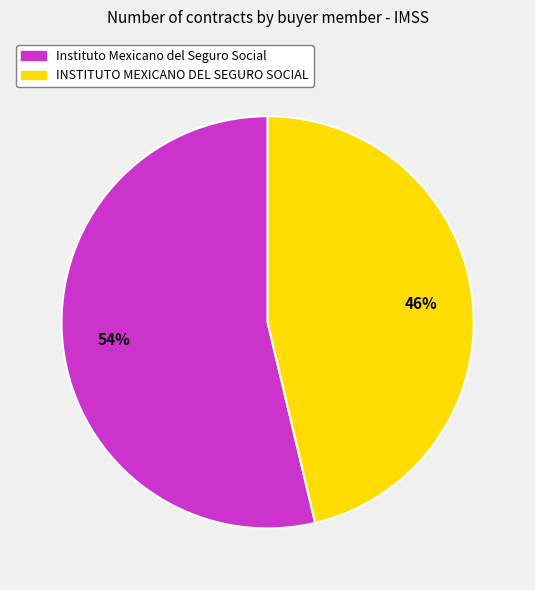

Which category has the biggest portion of the pie?

Instituto Mexicano del Seguro Social